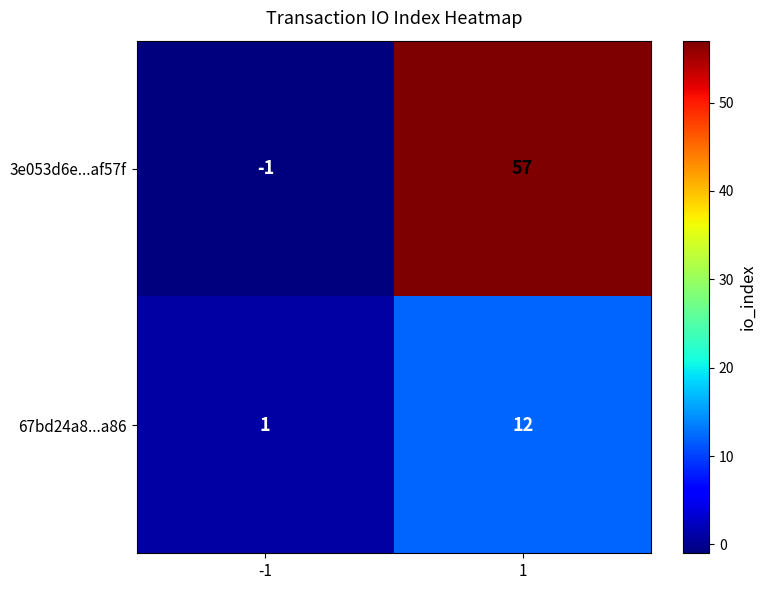

Rank the series by their average value, from lowest to highest.

67bd24a8...a86, 3e053d6e...af57f